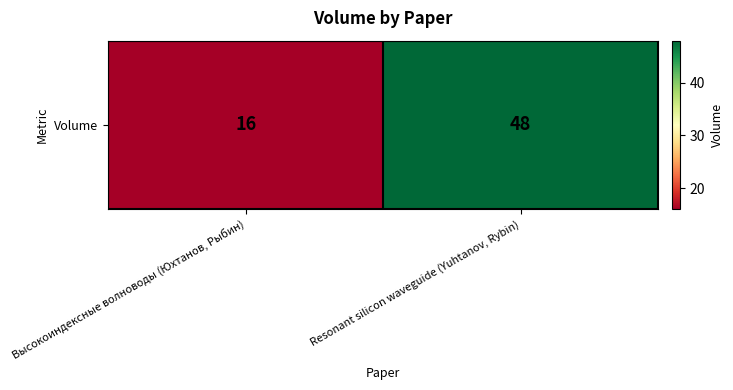

What is the sum of the values at Resonant silicon waveguide (Yuhtanov, Rybin) and Высокоиндексные волноводы (Юхтанов, Рыбин)?

64